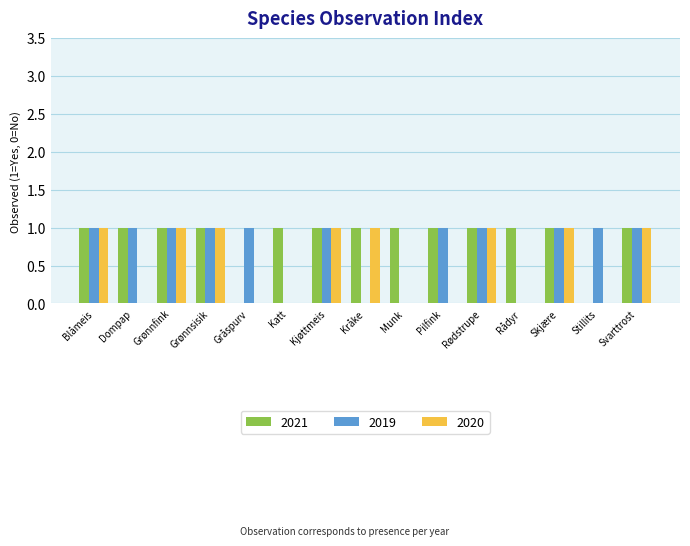

Does the chart contain stacked bars?

No